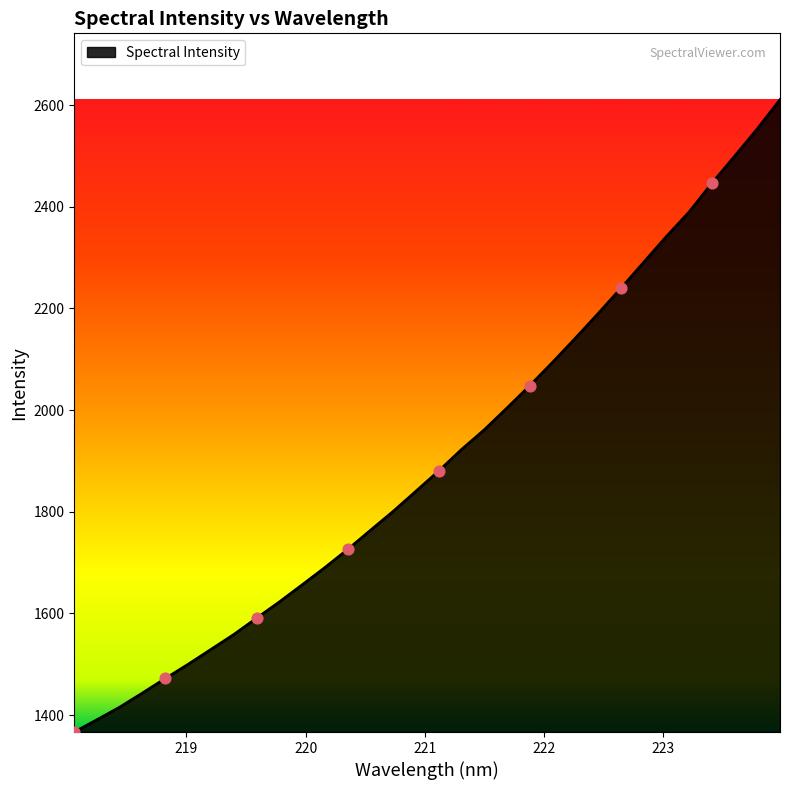

What is the minimum value shown in the chart?

1366.7